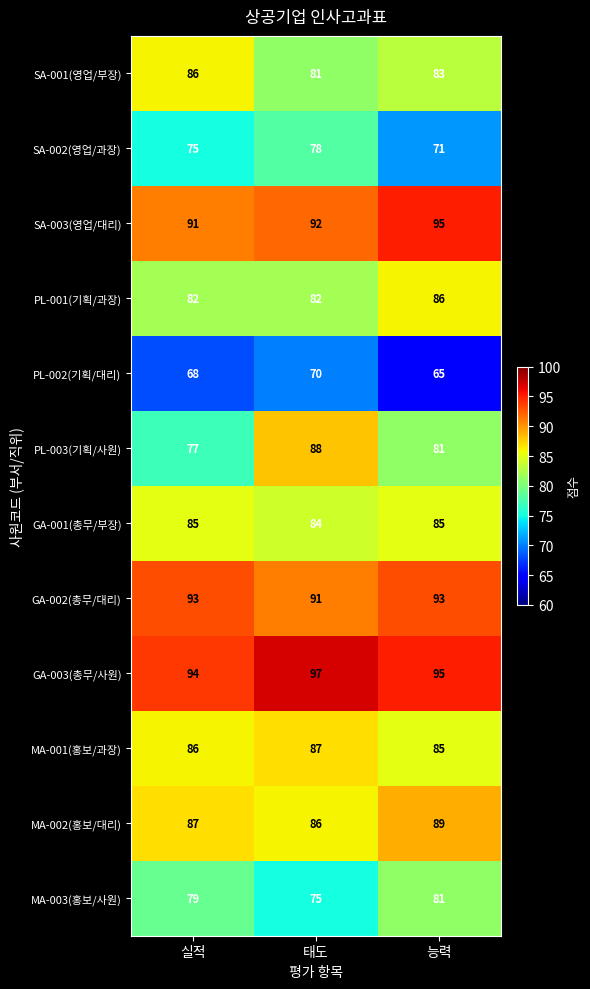

How many data points does each series have?

3